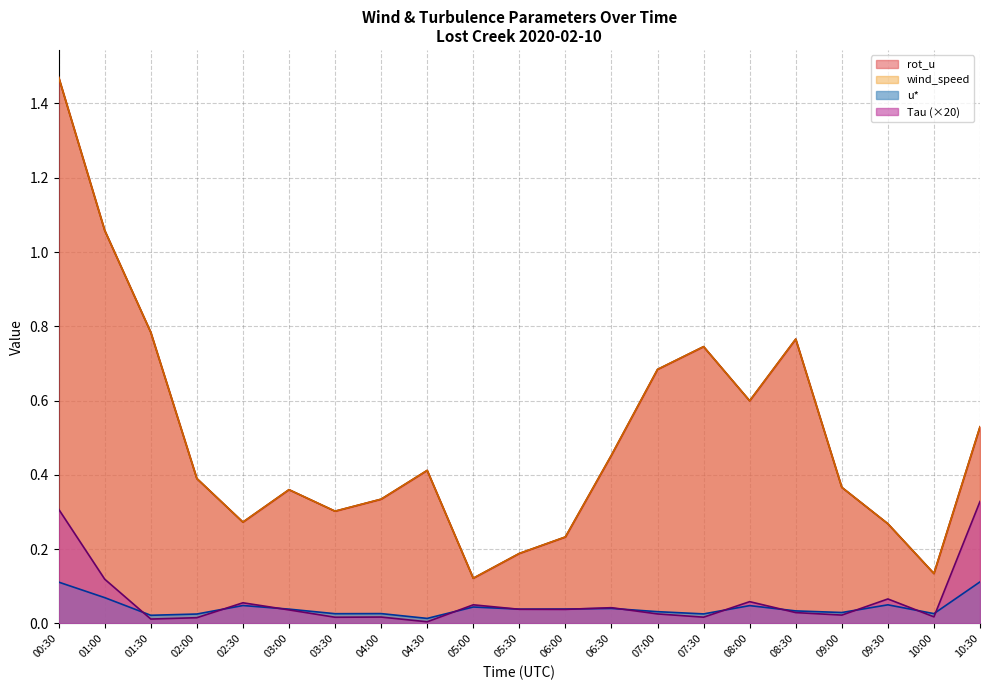

What is the total value across all series at 04:30?

0.8